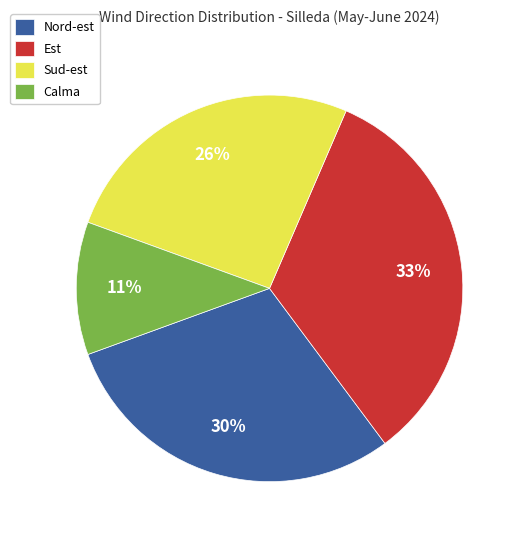

The Nord-est slice represents 43% of the pie. True or false?

False